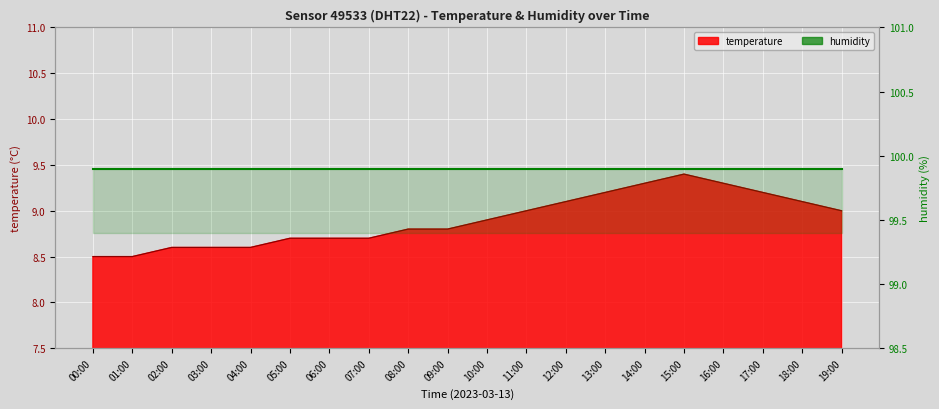

Where is the first local maximum?

15:00